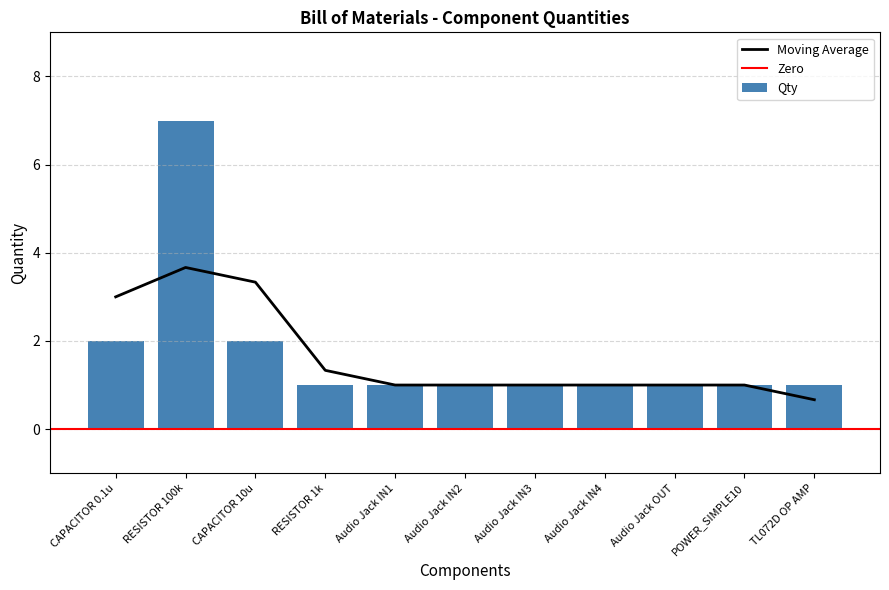

At which category does the chart reach its peak across all series?

RESISTOR 100k